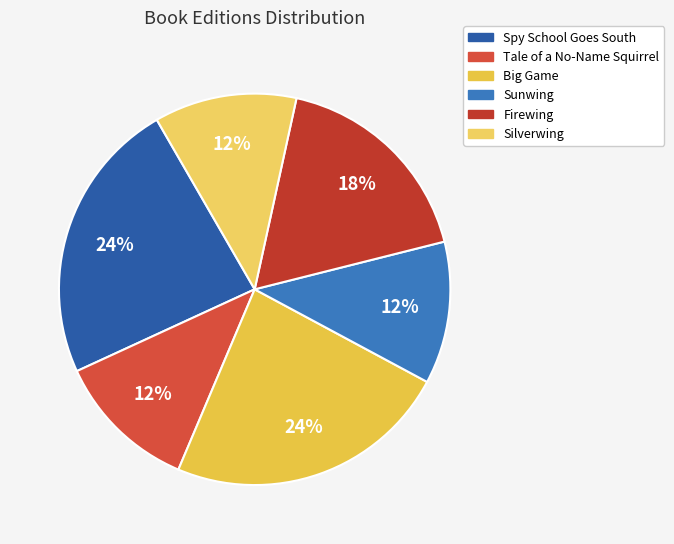

Approximately how many times larger is the value at Sunwing compared to Tale of a No-Name Squirrel?

1.0